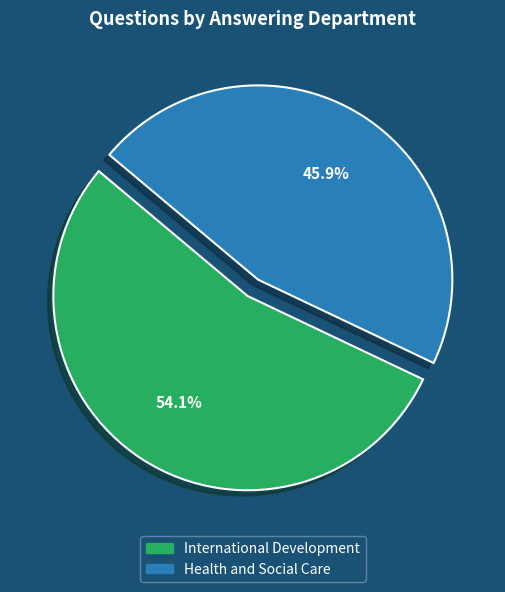

Rank the categories by value from lowest to highest.

Health and Social Care, International Development